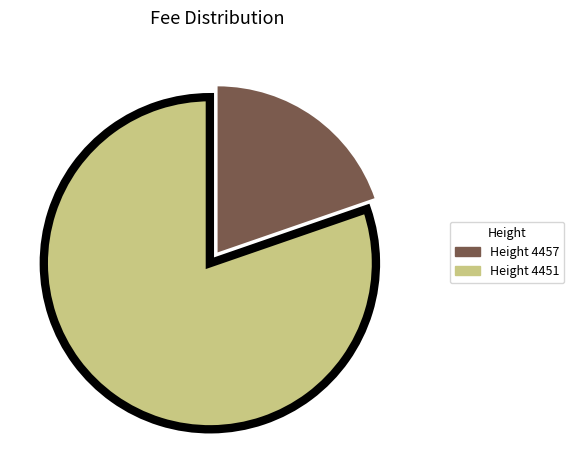

Is there any slice that represents more than half of the pie?

Yes